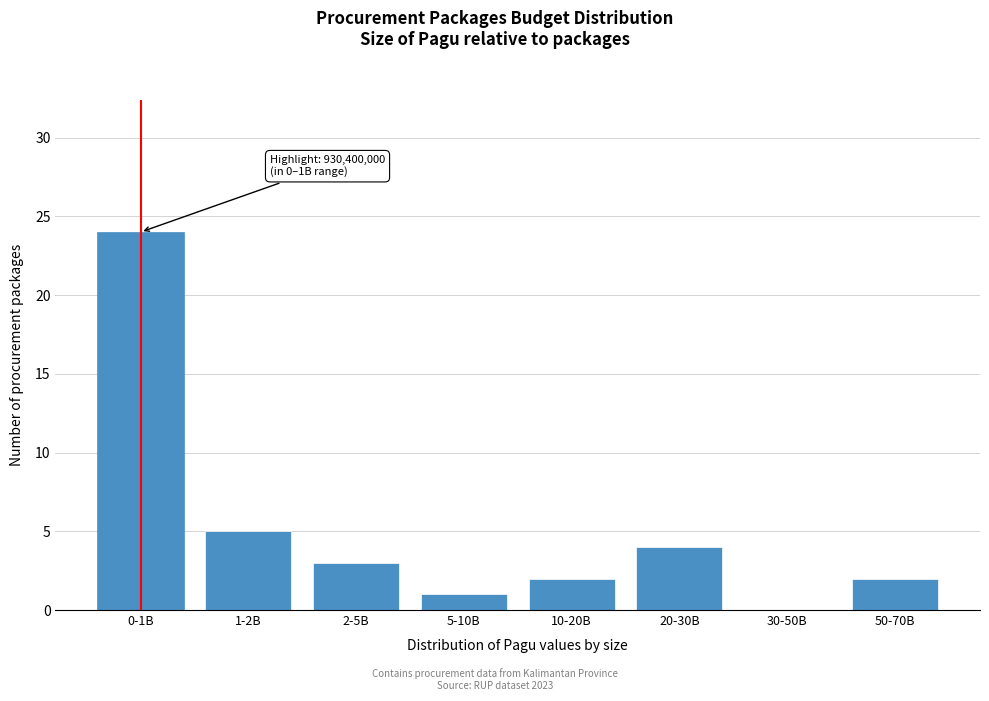

Reading right to left, transcribe all the data shown in this chart.

50-70B=2	30-50B=0	20-30B=4	10-20B=2	5-10B=1	2-5B=3	1-2B=5	0-1B=24